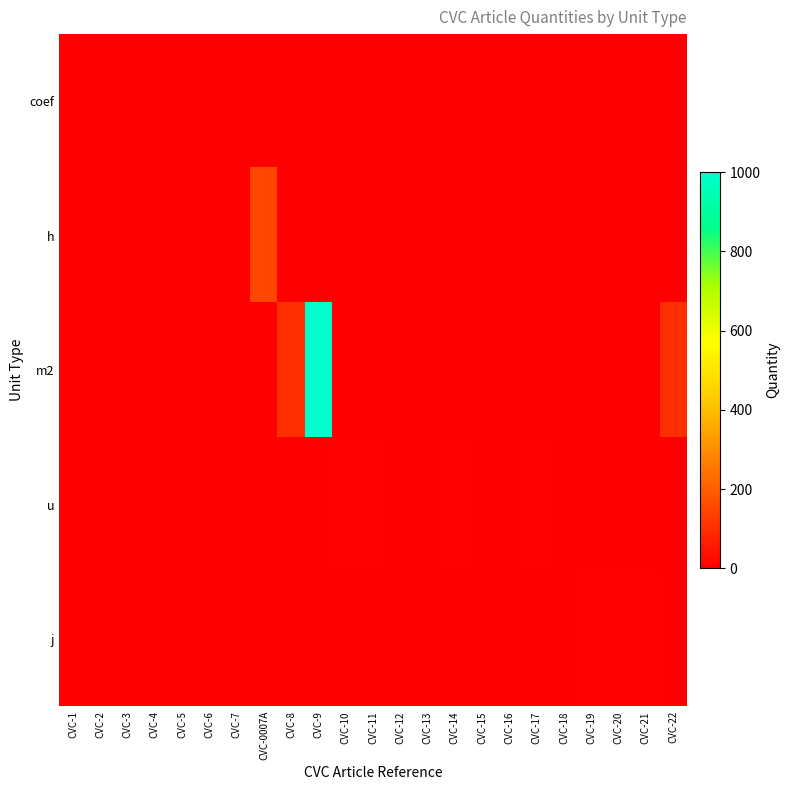

Reading left to right, transcribe all the data shown in this chart.

coef: CVC-1=1	CVC-2=1	CVC-3=1	CVC-4=1	CVC-5=1	CVC-6=1	CVC-7=1	CVC-0007A=0	CVC-8=0	CVC-9=0	CVC-10=0	CVC-11=0	CVC-12=0	CVC-13=0	CVC-14=0	CVC-15=0	CVC-16=0	CVC-17=0	CVC-18=0	CVC-19=0	CVC-20=0	CVC-21=0	CVC-22=0
h: CVC-1=0	CVC-2=0	CVC-3=0	CVC-4=0	CVC-5=0	CVC-6=0	CVC-7=0	CVC-0007A=150	CVC-8=0	CVC-9=0	CVC-10=0	CVC-11=0	CVC-12=0	CVC-13=0	CVC-14=0	CVC-15=0	CVC-16=0	CVC-17=0	CVC-18=0	CVC-19=0	CVC-20=0	CVC-21=0	CVC-22=0
m2: CVC-1=0	CVC-2=0	CVC-3=0	CVC-4=0	CVC-5=0	CVC-6=0	CVC-7=0	CVC-0007A=0	CVC-8=100	CVC-9=1000	CVC-10=0	CVC-11=0	CVC-12=0	CVC-13=0	CVC-14=0	CVC-15=0	CVC-16=0	CVC-17=0	CVC-18=0	CVC-19=0	CVC-20=0	CVC-21=0	CVC-22=100
u: CVC-1=0	CVC-2=0	CVC-3=0	CVC-4=0	CVC-5=0	CVC-6=0	CVC-7=0	CVC-0007A=0	CVC-8=0	CVC-9=0	CVC-10=5	CVC-11=5	CVC-12=1	CVC-13=1	CVC-14=5	CVC-15=1	CVC-16=1	CVC-17=5	CVC-18=1	CVC-19=0	CVC-20=0	CVC-21=0	CVC-22=0
j: CVC-1=0	CVC-2=0	CVC-3=0	CVC-4=0	CVC-5=0	CVC-6=0	CVC-7=0	CVC-0007A=0	CVC-8=0	CVC-9=0	CVC-10=0	CVC-11=0	CVC-12=0	CVC-13=0	CVC-14=0	CVC-15=0	CVC-16=0	CVC-17=0	CVC-18=0	CVC-19=5	CVC-20=5	CVC-21=5	CVC-22=0